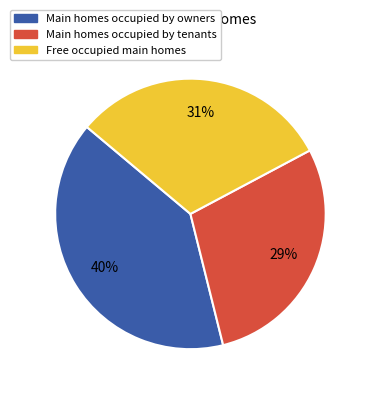

Combined, do Main homes occupied by owners and Free occupied main homes account for over 50%?

Yes